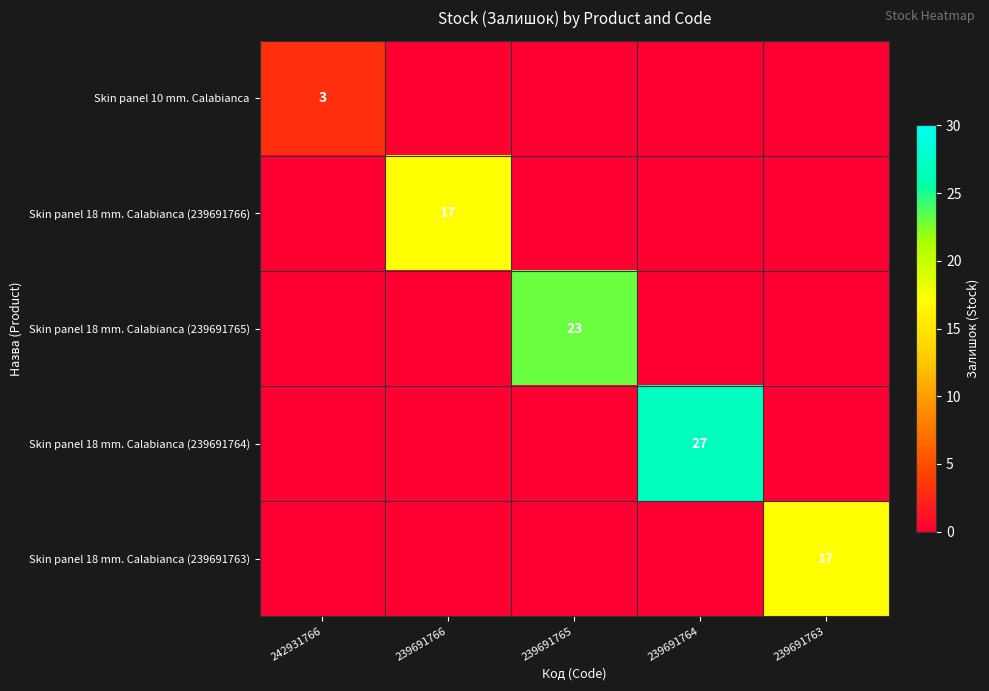

The value of Skin panel 18 mm. Calabianca (239691766) at 239691766 is 17. True or false?

True